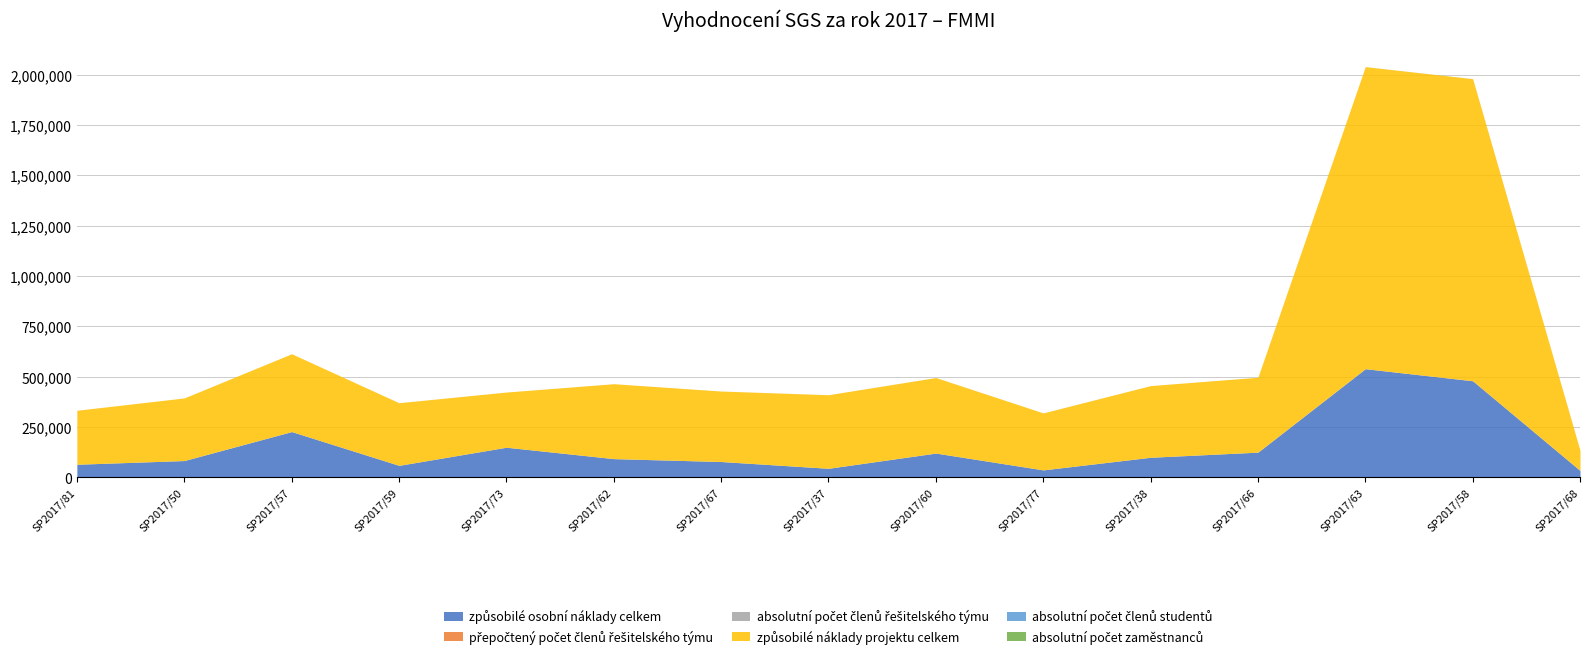

True or false: způsobilé osobní náklady celkem and přepočtený počet členů řešitelského týmu cross at least once.

False